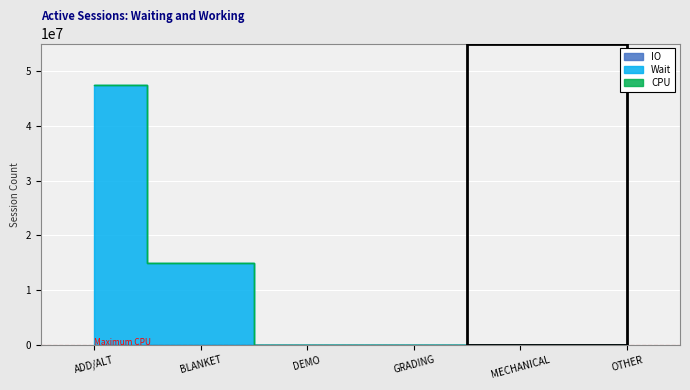

How many lines are shown in the chart?

2